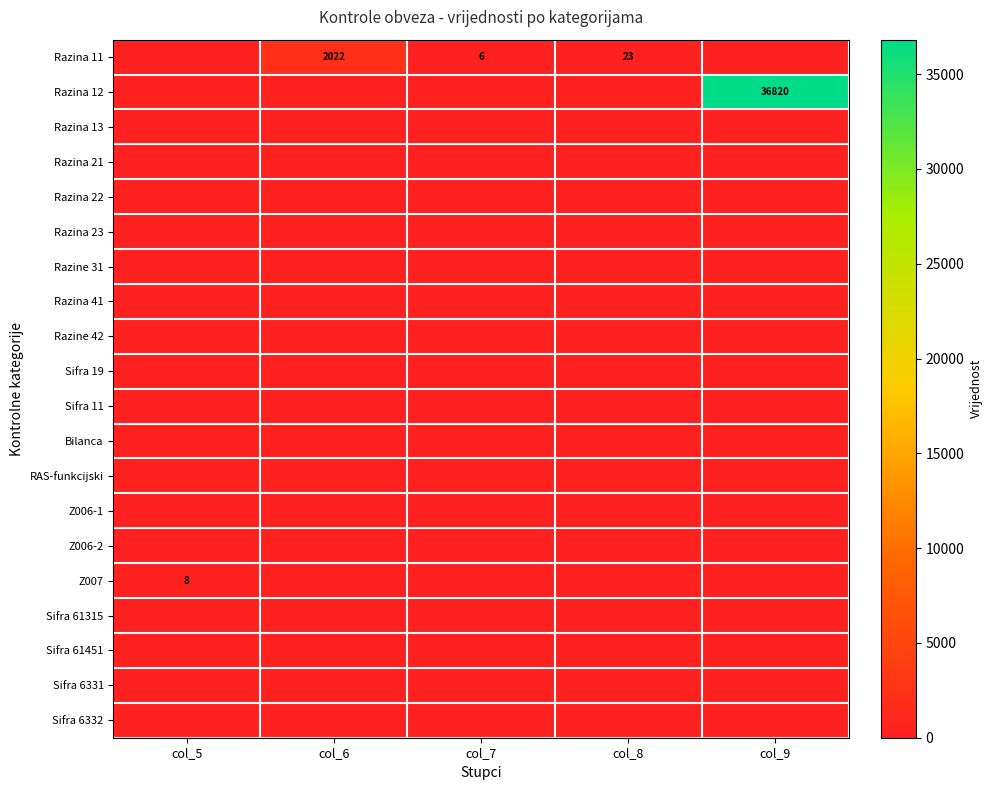

How many data points does each series have?

5